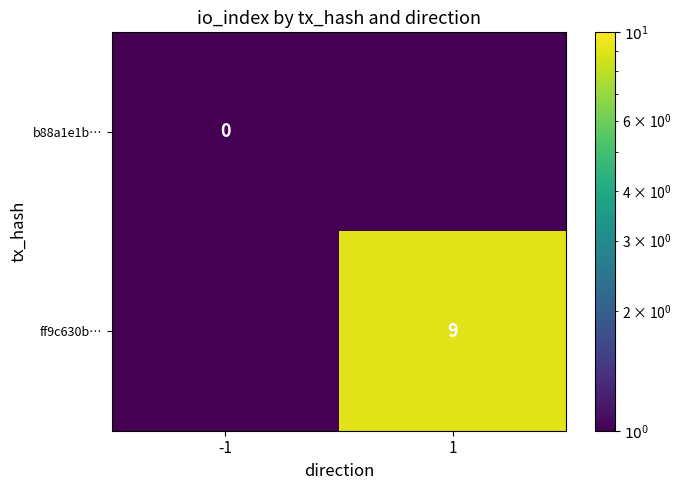

Is the value of b88a1e1b… at -1 greater than the value of ff9c630b… at 1?

No